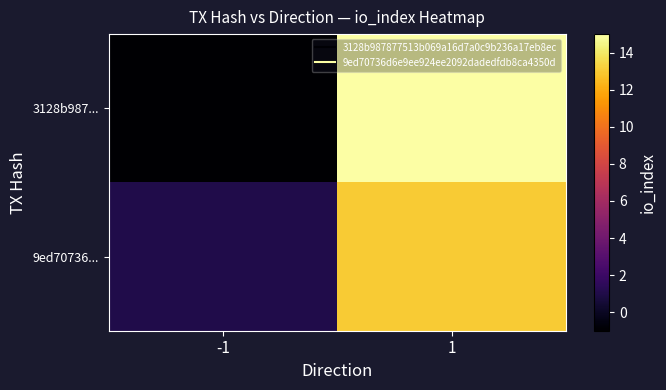

Which series has the largest total across all categories?

3128b987...